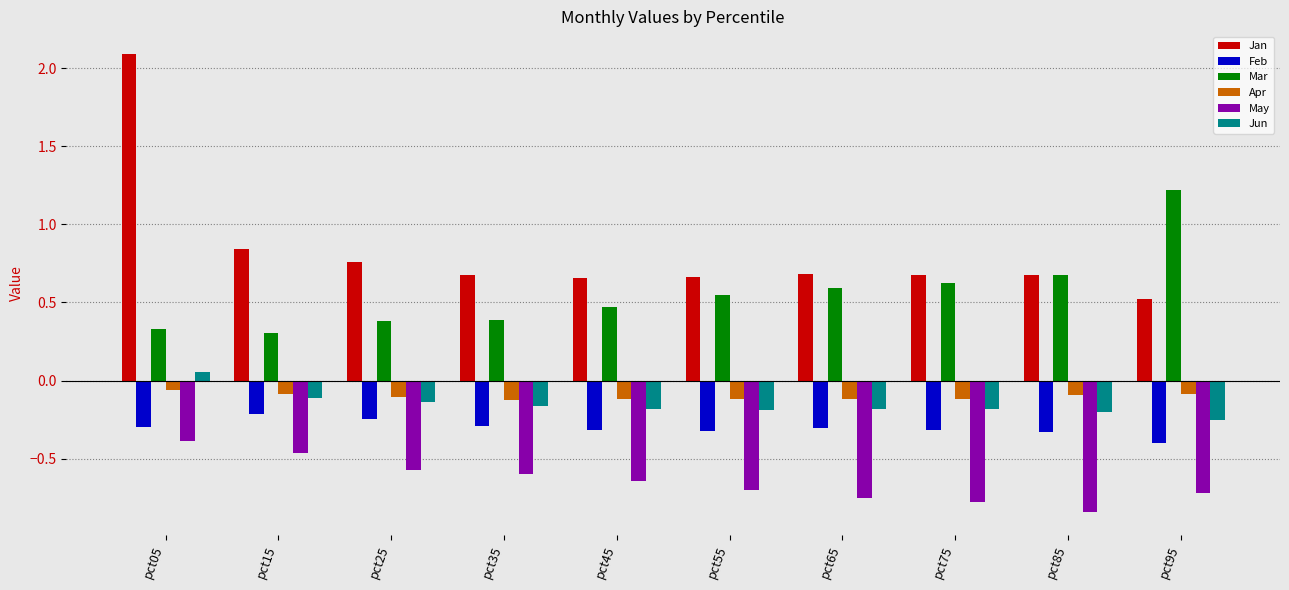

The value of Jan at pct45 is 0.7. True or false?

True